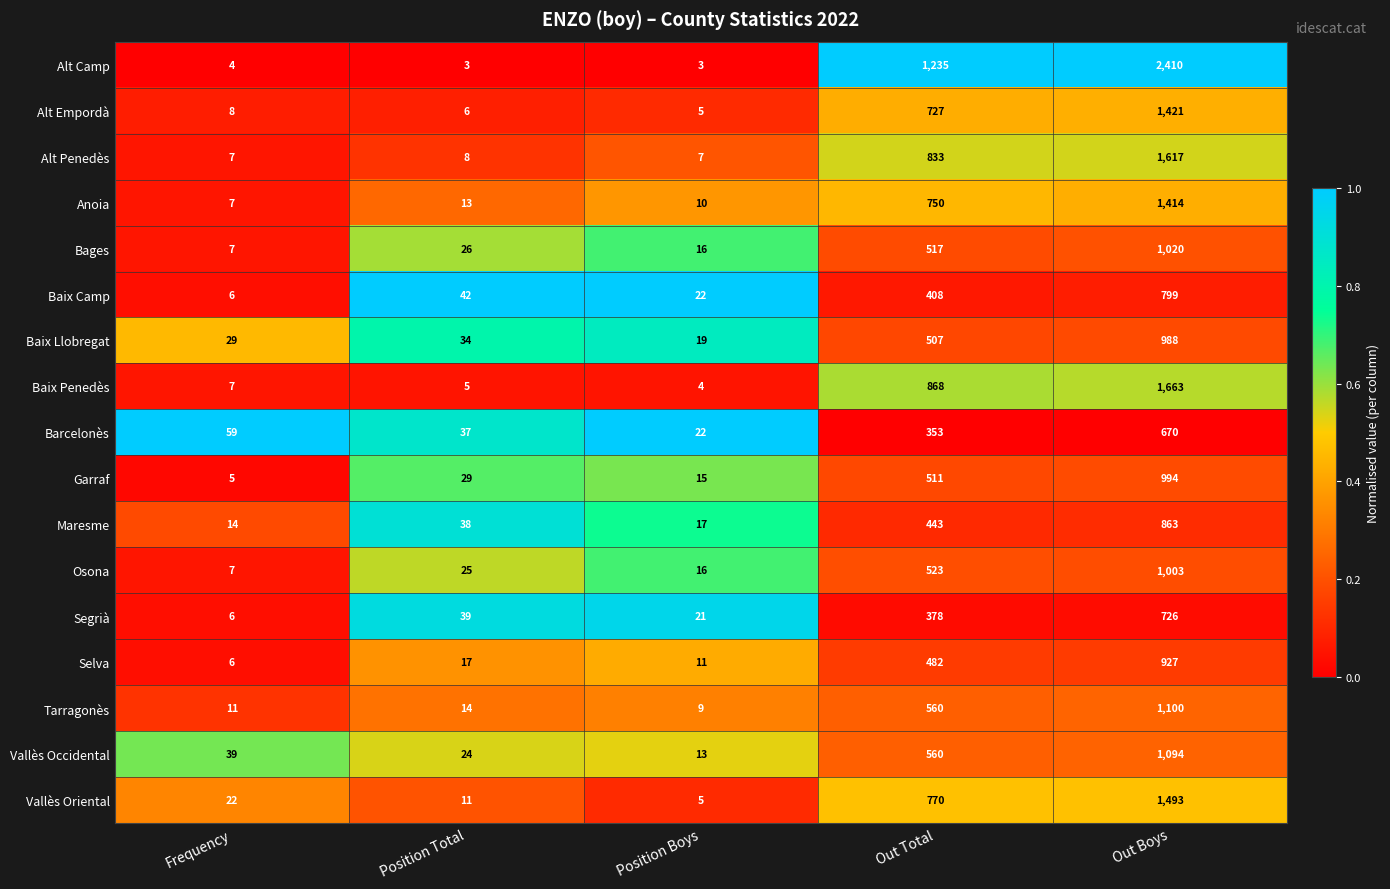

At which label does Maresme reach its peak?

Out Boys